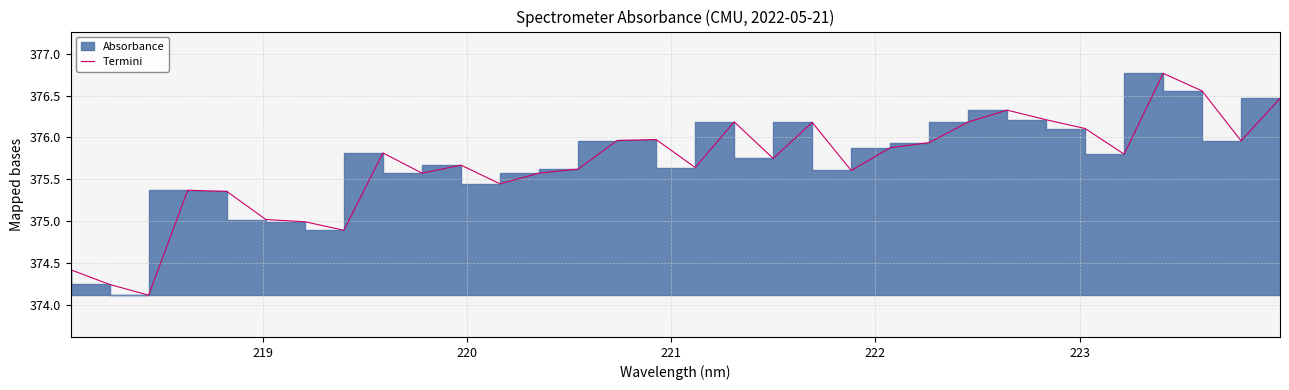

True or false: the data shows 187.2 at 20.

False